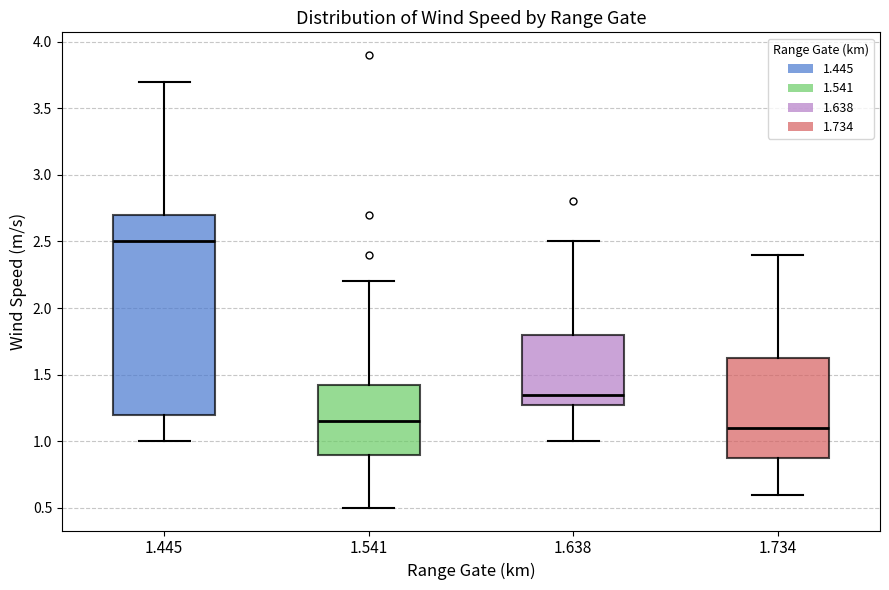

Reading left to right, transcribe this box plot: for each box, give where its median line is, the range the box spans, and where its two whiskers end, as read against the y-axis. The values are not printed on the chart, so give them approximately, as read against the axis.

1.445: median 2.50, box 1.20 to 2.70, whiskers 1.00 to 3.70
1.541: median 1.15, box 0.90 to 1.45, whiskers 0.50 to 2.20
1.638: median 1.35, box 1.30 to 1.80, whiskers 1.00 to 2.50
1.734: median 1.10, box 0.90 to 1.65, whiskers 0.60 to 2.40